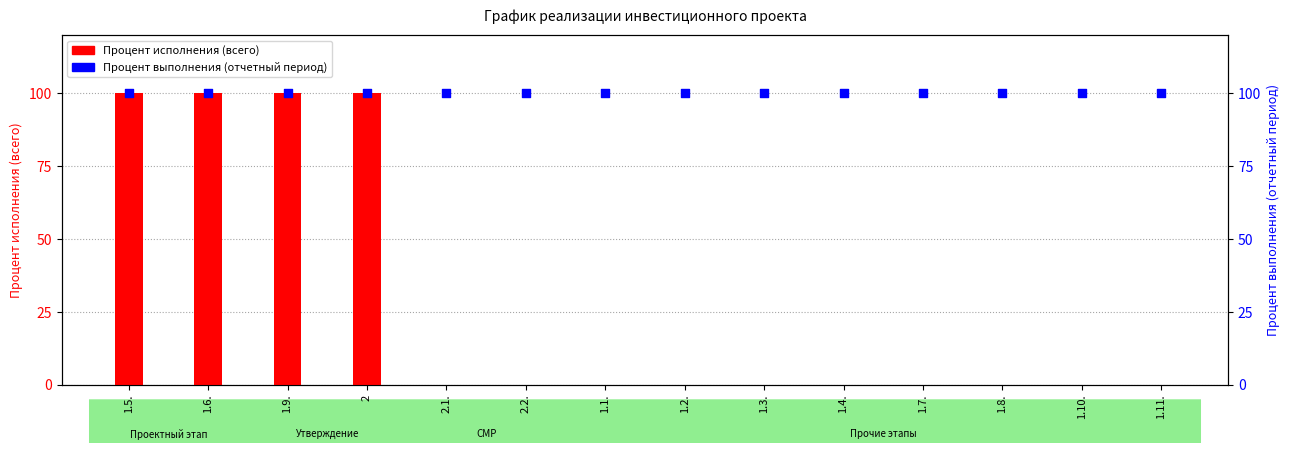

At how many categories does at least one series exceed 64?

14